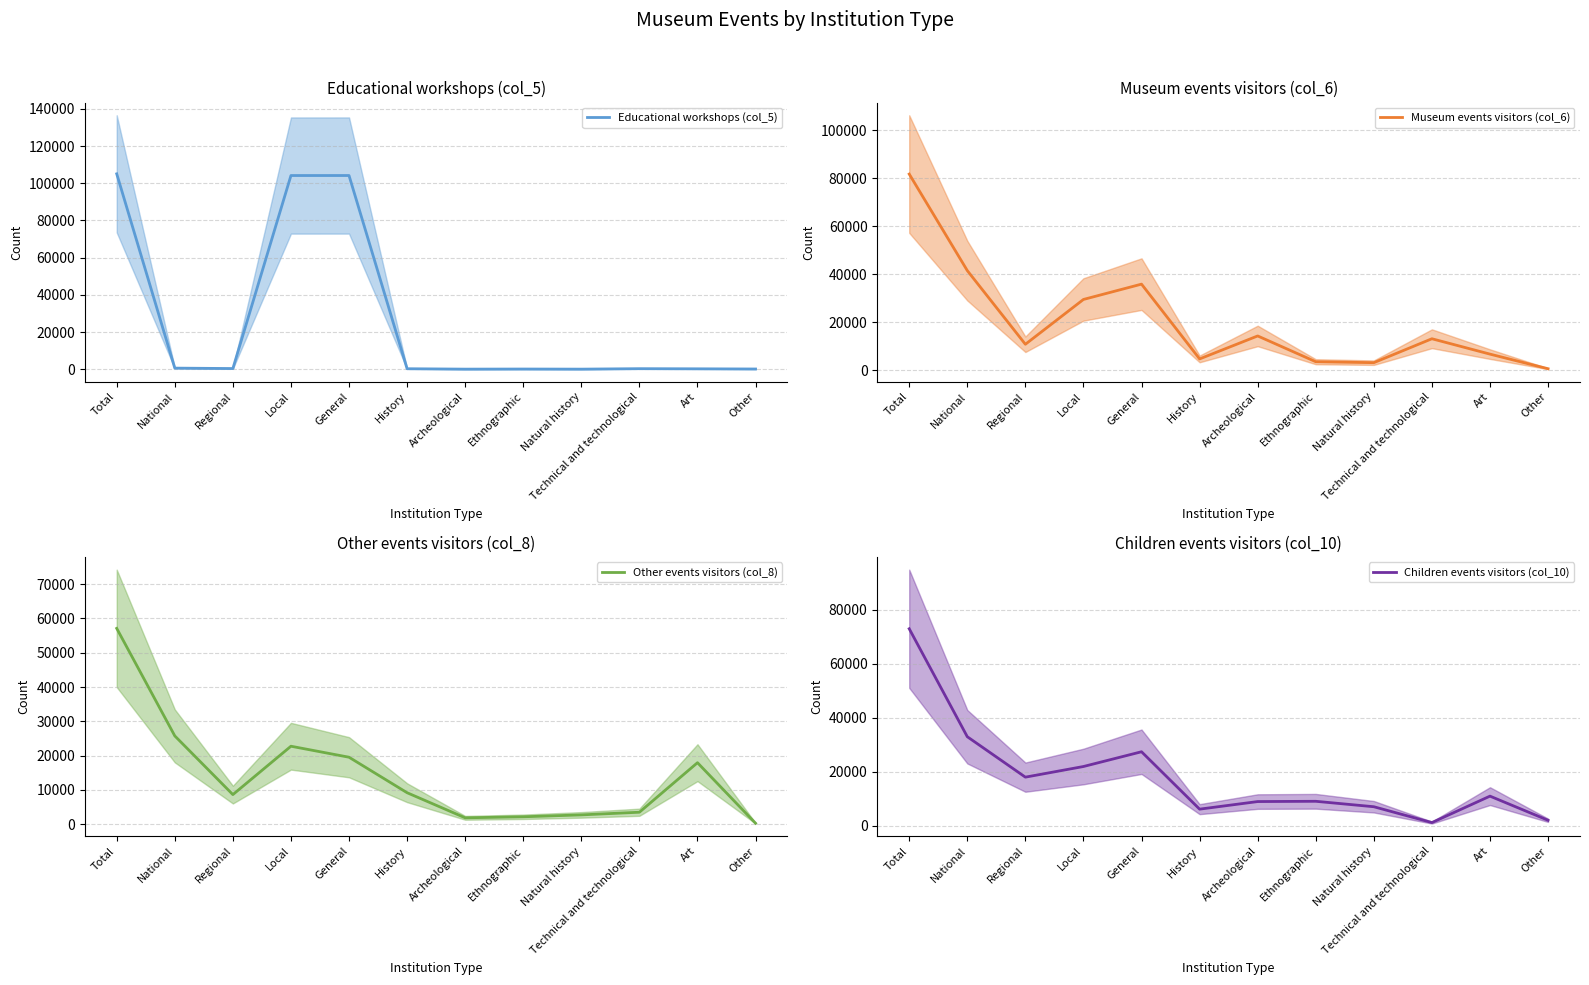

True or false: Other events visitors (col_8) has a value of 57113 at Total.

True